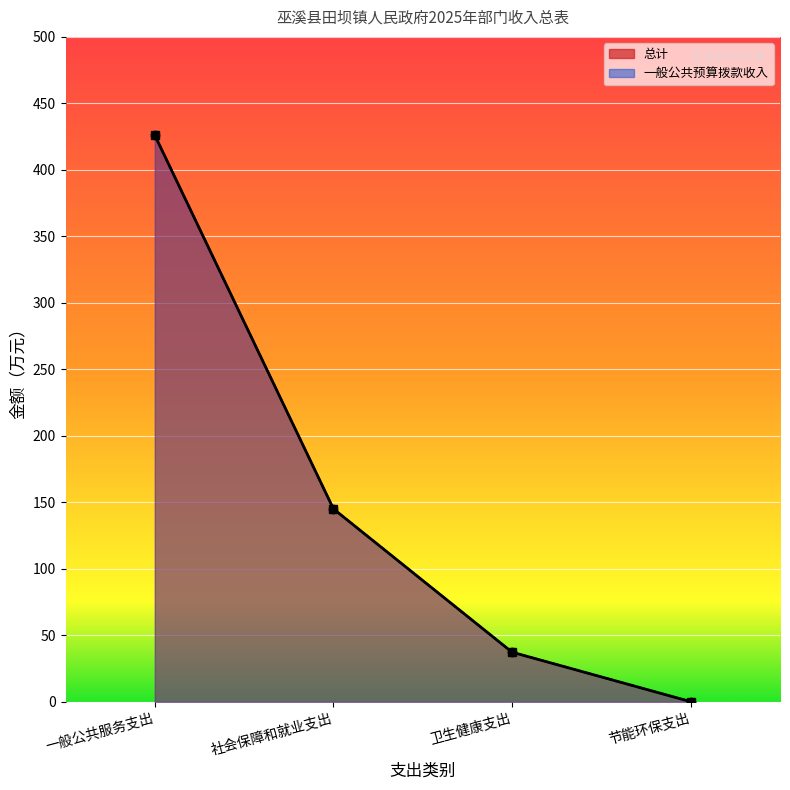

Is it true that 总计 equals 97.1 at 一般公共服务支出?

False